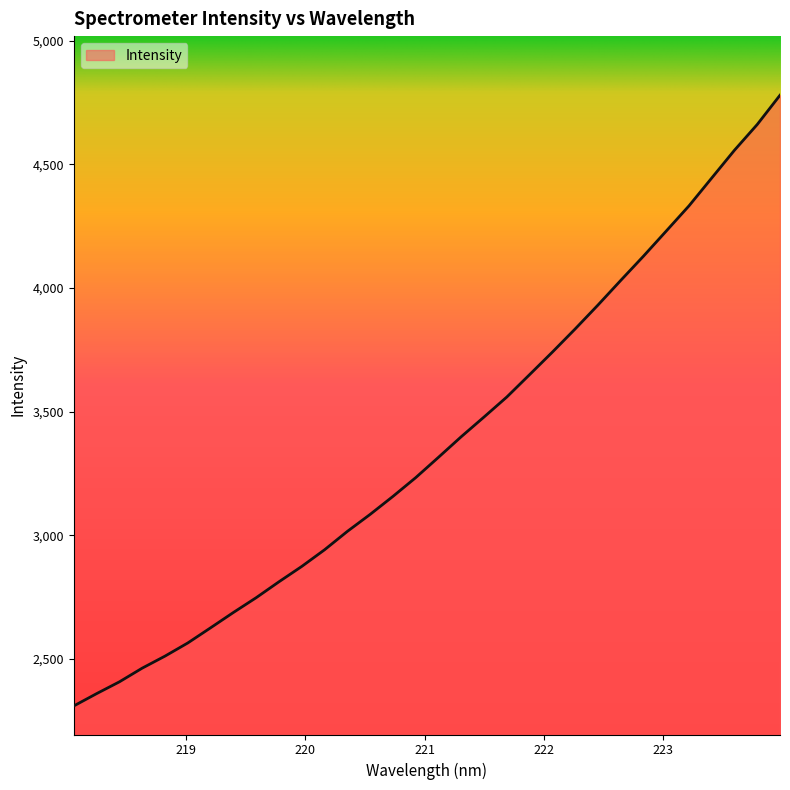

What is the greatest value displayed?

4780.0